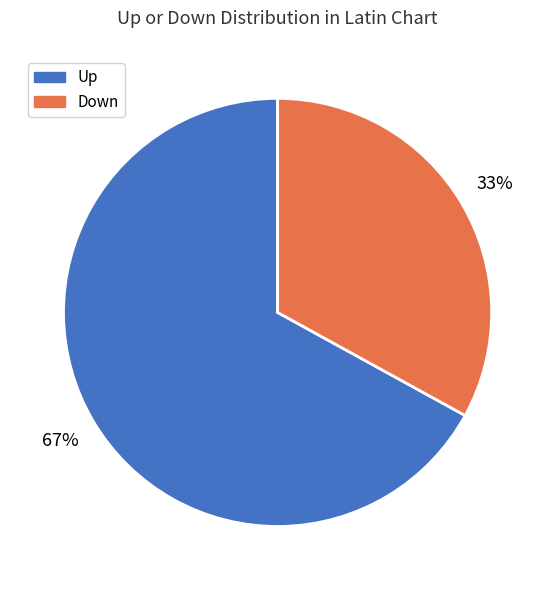

Is there a majority slice in this chart?

Yes